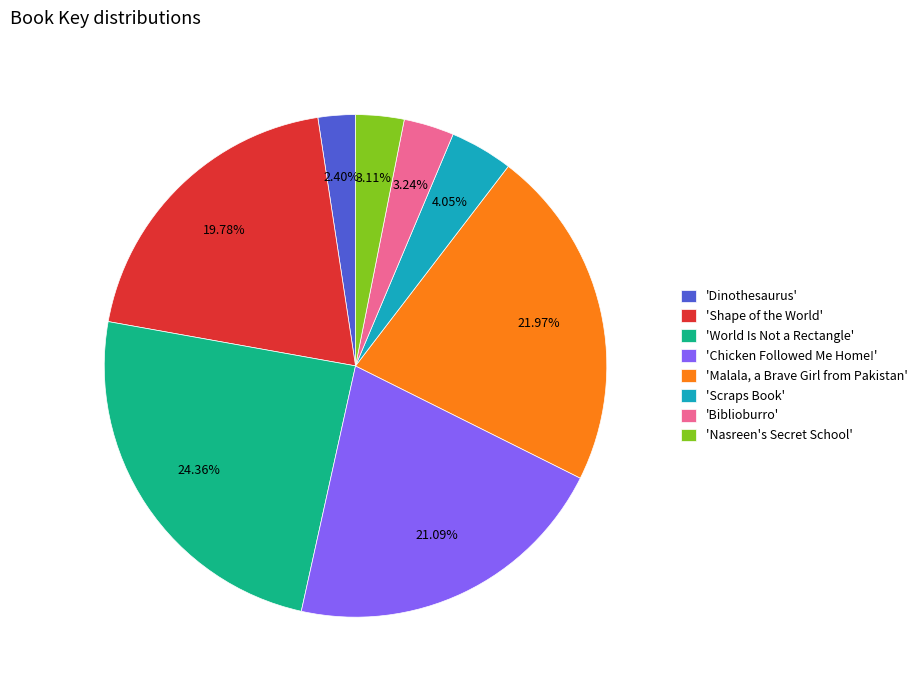

Is there any slice that represents more than half of the pie?

No